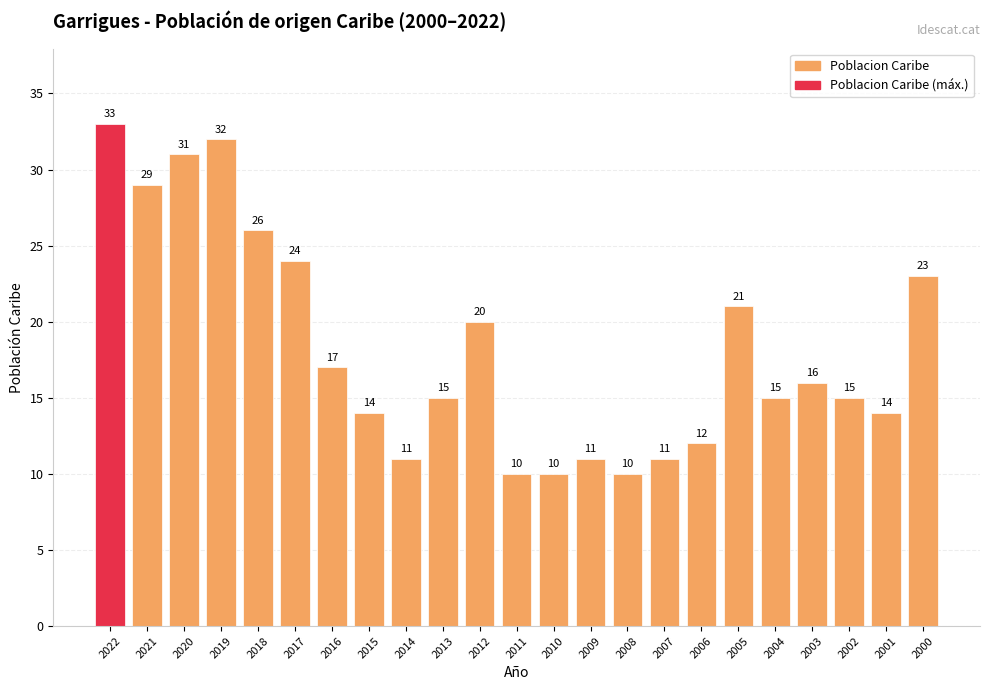

How many data points are less than 15?

9